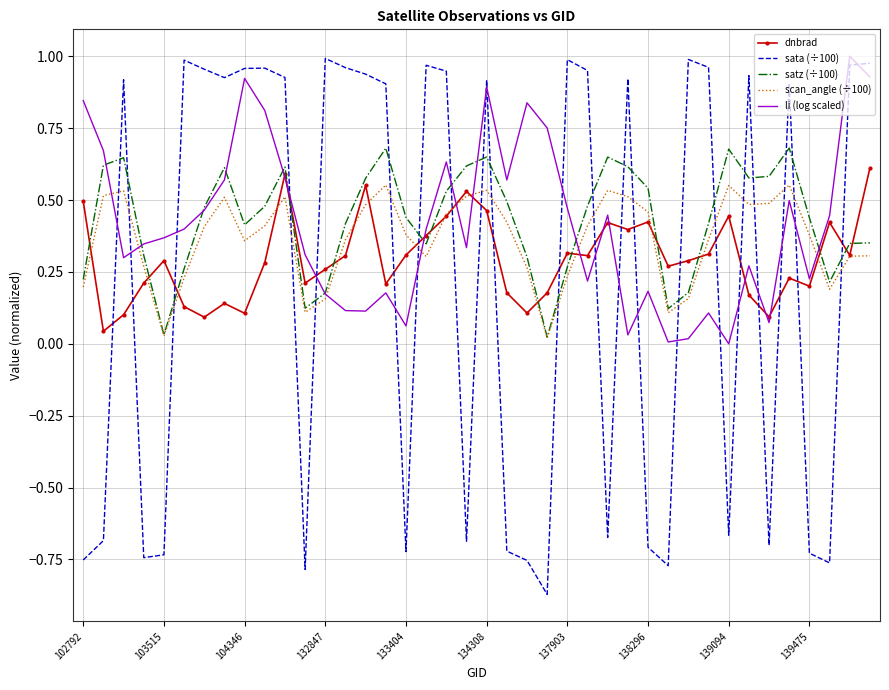

What is the difference between the maximum and minimum values in the dnbrad series?

0.6